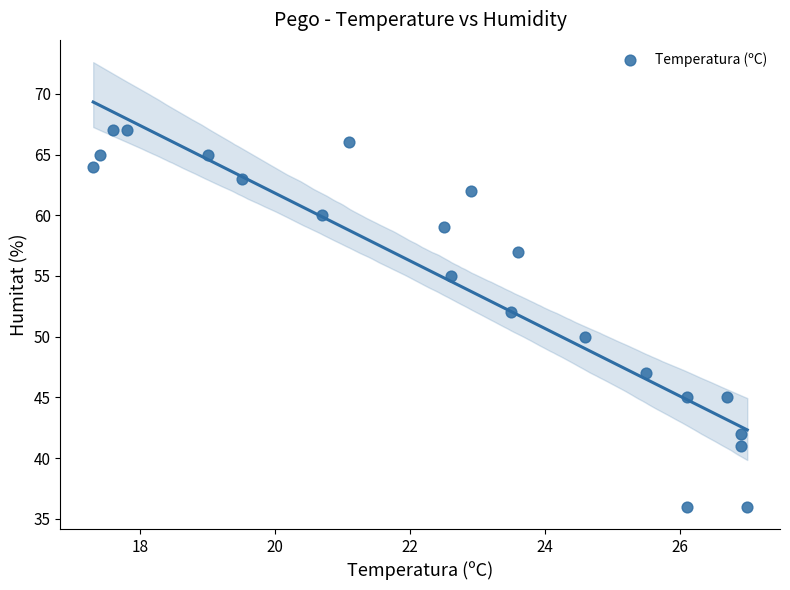

What is the range of Y values (max minus min)?

31